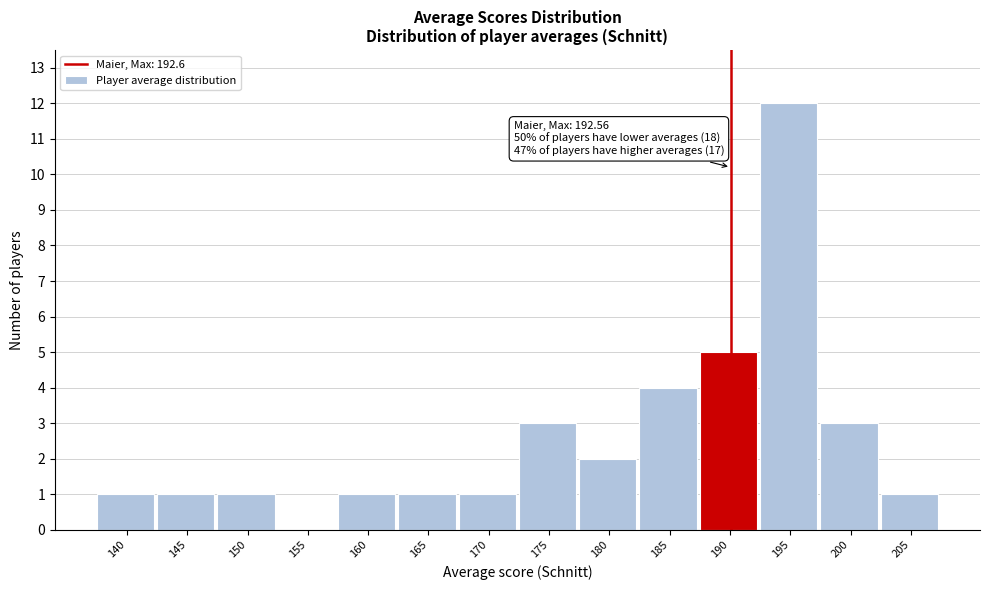

Reading left to right, list all the values displayed in this chart.

140=1	145=1	150=1	155=0	160=1	165=1	170=1	175=3	180=2	185=4	190=5	195=12	200=3	205=1